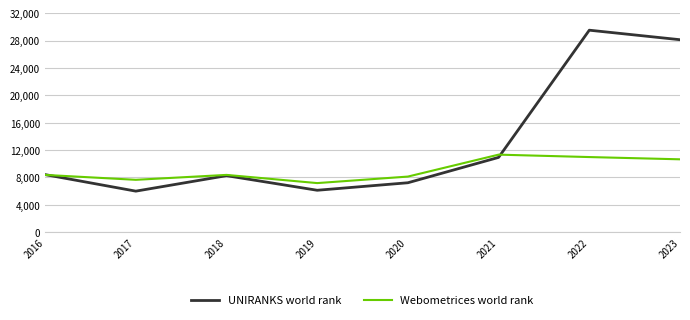

What is the total value across all series at 2016?

16799